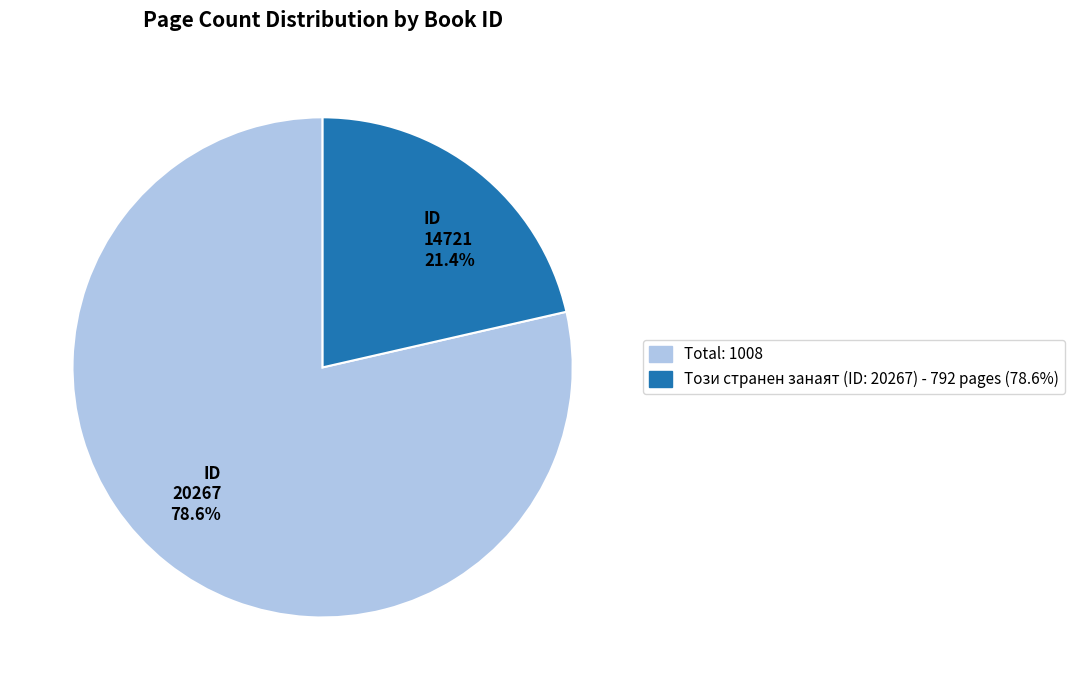

How many slices are in this pie chart?

2